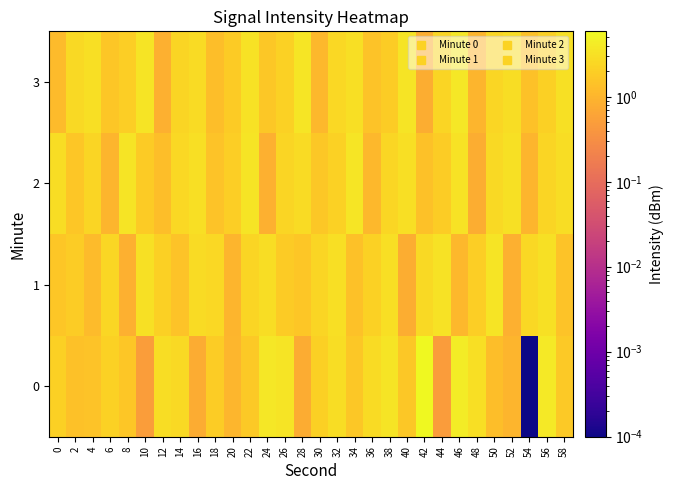

Rank the series by their maximum value, from lowest to highest.

1, 2, 3, 0